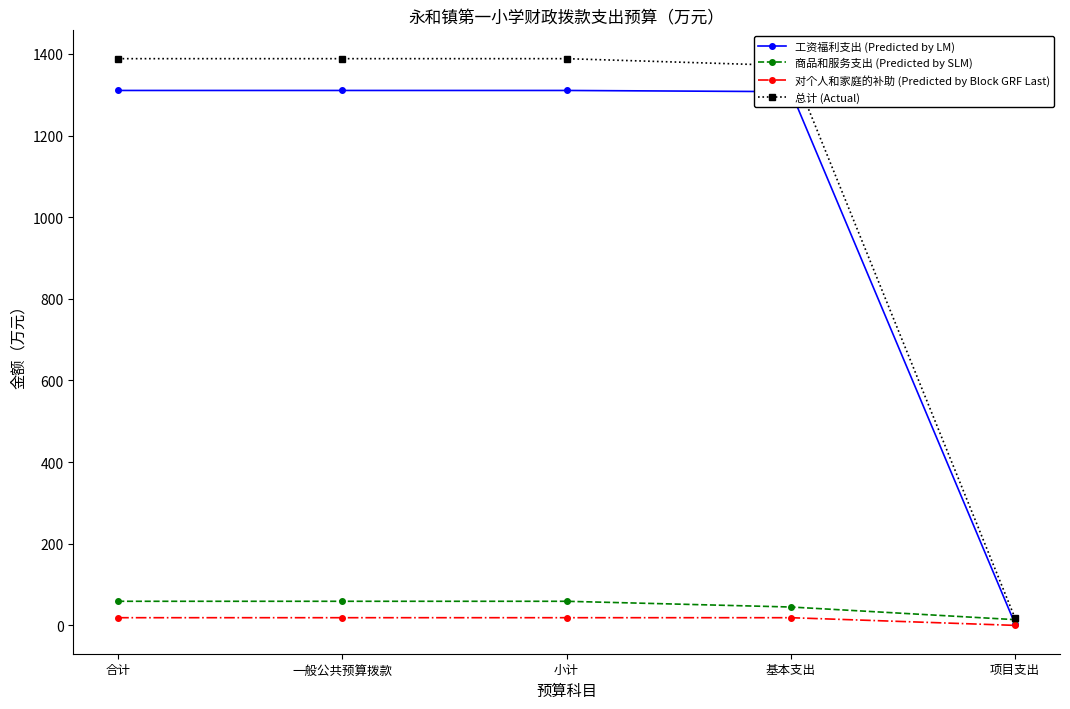

What is the total value across all series at 一般公共预算拨款?

2776.8